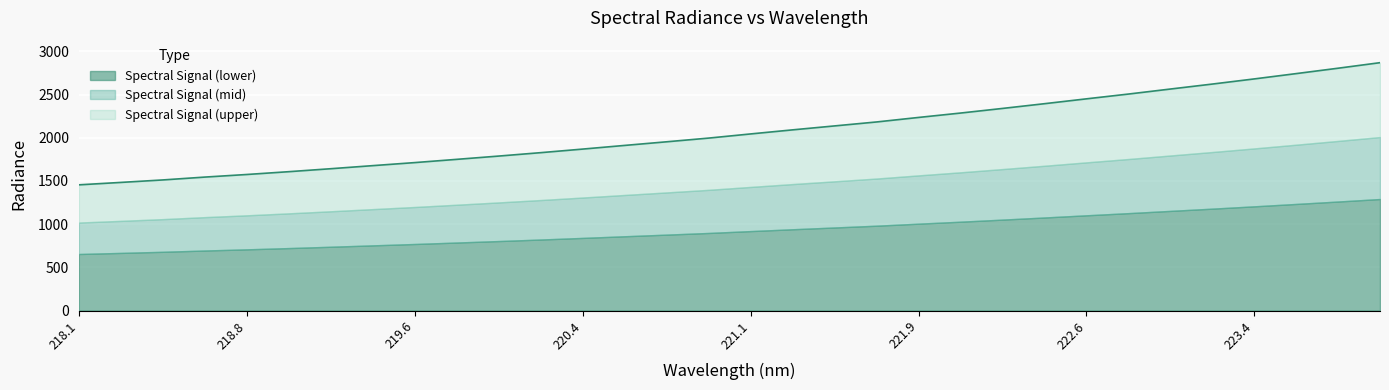

What is the total value across all series at 218.8?

1575.4